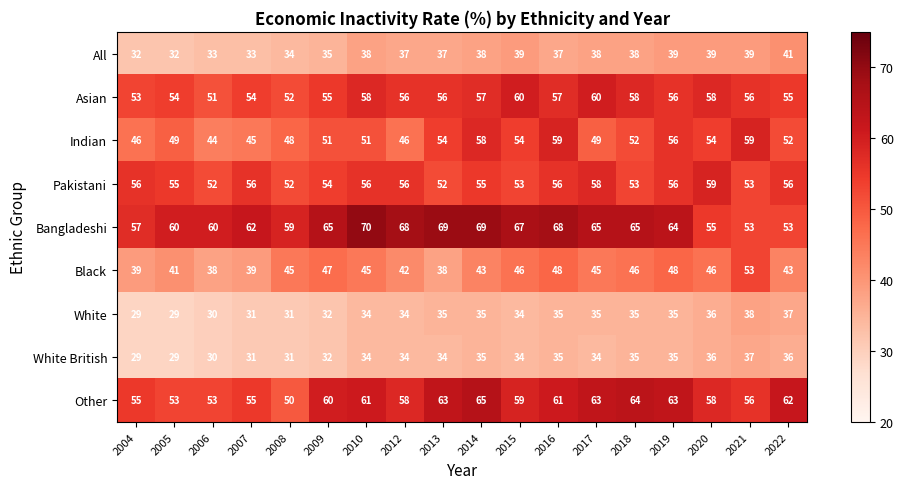

What is the total value across all series at 2004?

396